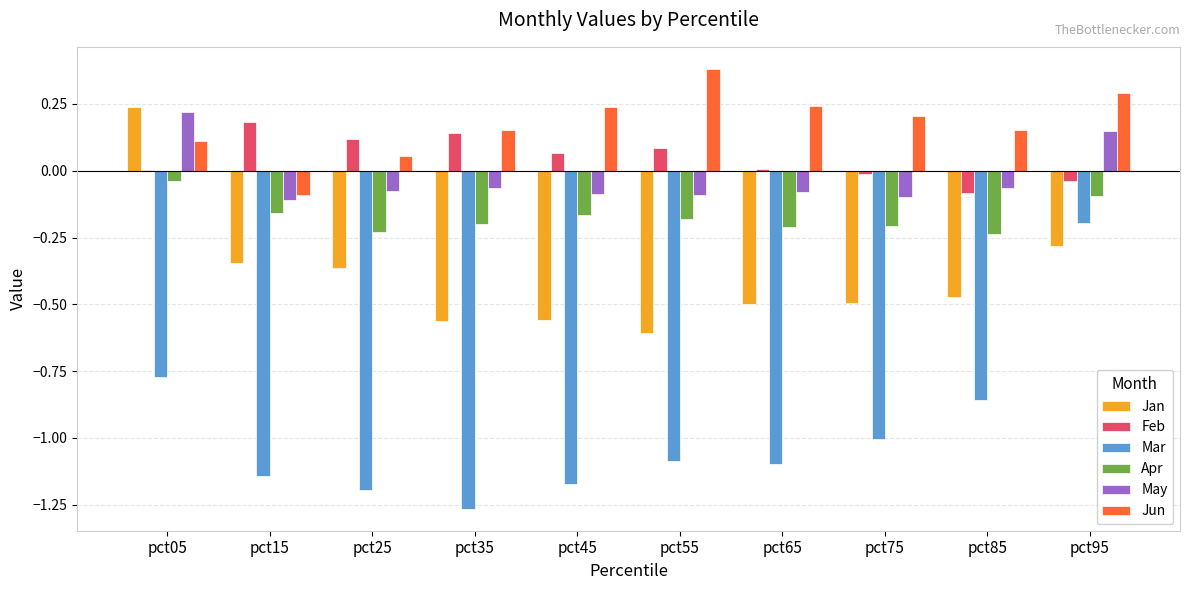

Which series changed the most between pct45 and pct95?

Mar